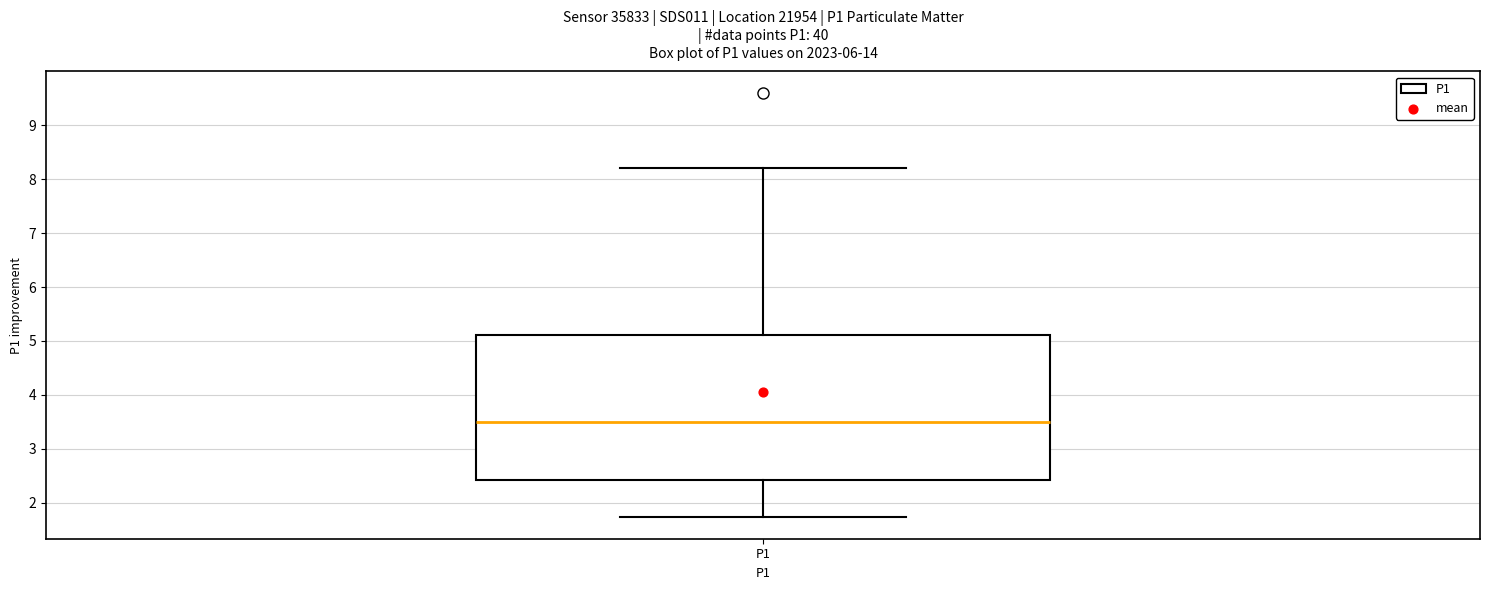

Read this box plot against the y-axis: the position of the median line, the range covered by the box, and the ends of both whiskers. The values are not printed on the chart, so give them approximately, as read against the axis.

median 3.5, box 2.4 to 5.1, whiskers 1.7 to 8.2